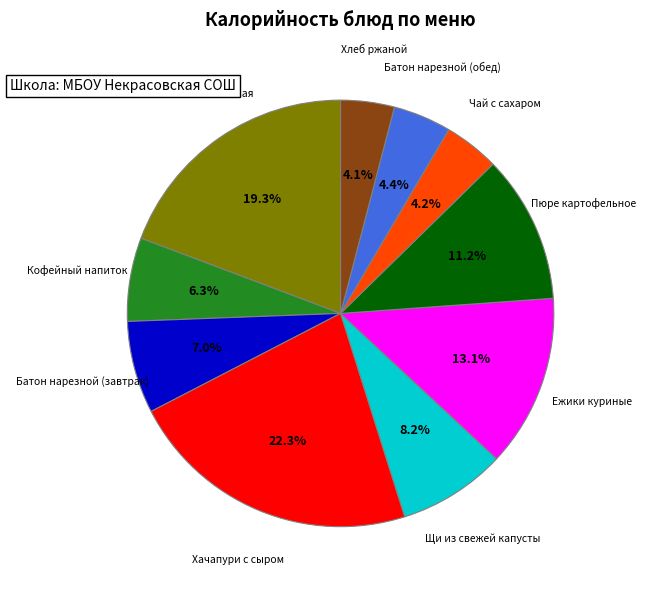

Does any single category account for the majority?

No